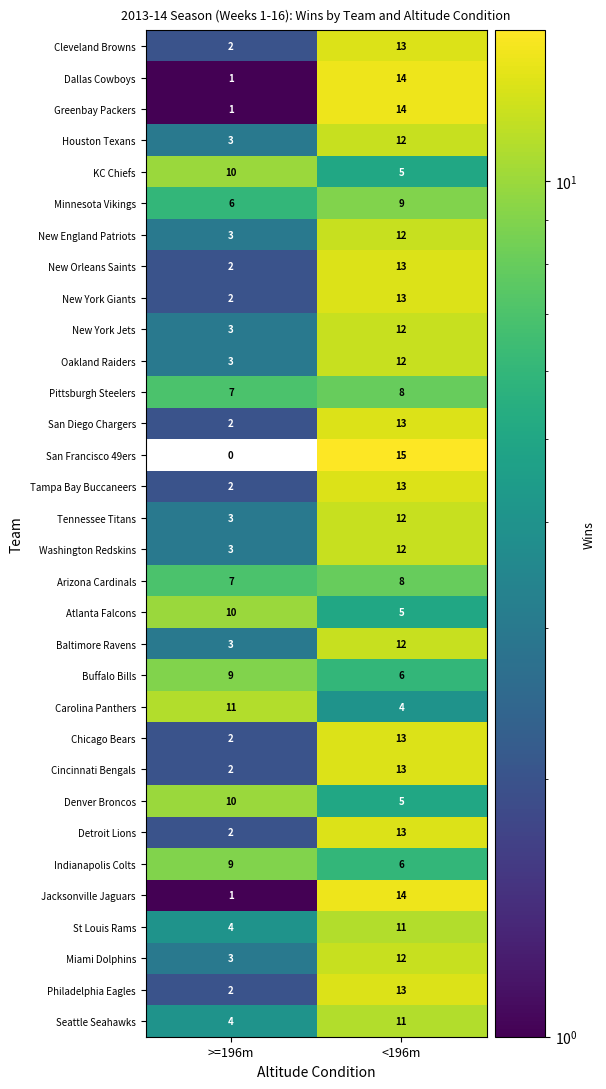

What is the greatest value displayed?

15